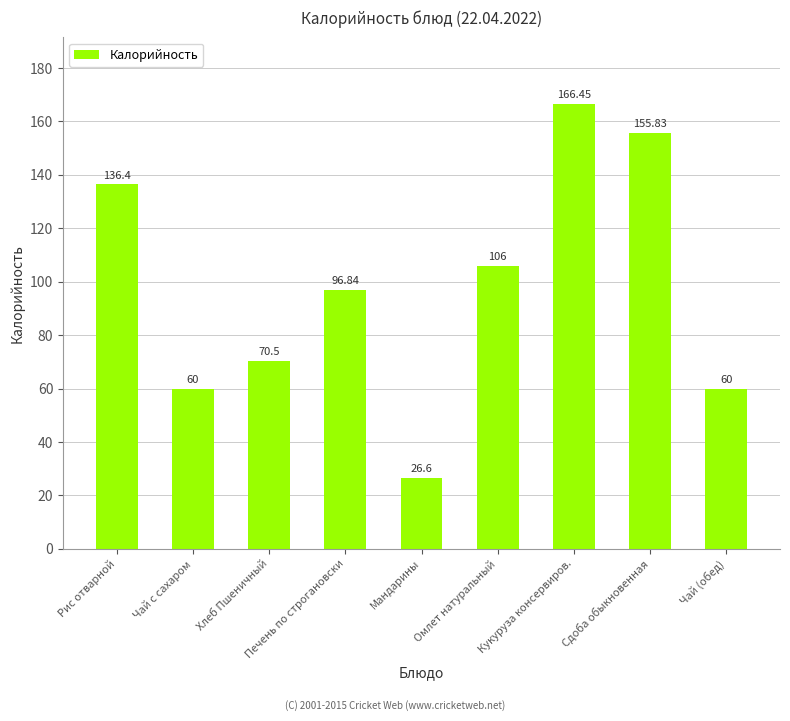

The chart shows a value of 190.4 at Рис отварной. True or false?

False